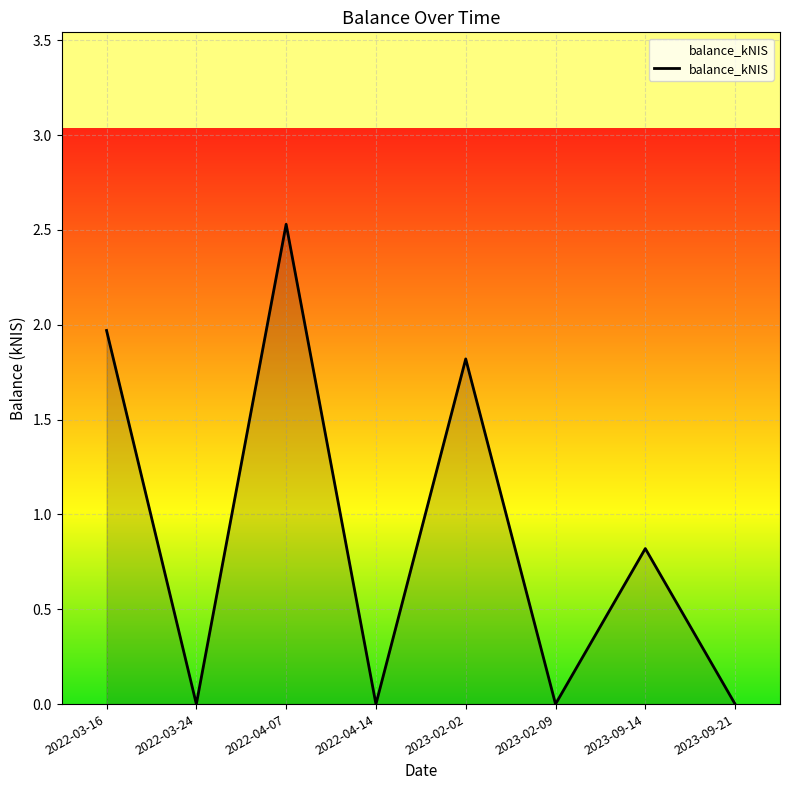

What is the change in value from 2023-09-14 to 2023-09-21?

-0.8